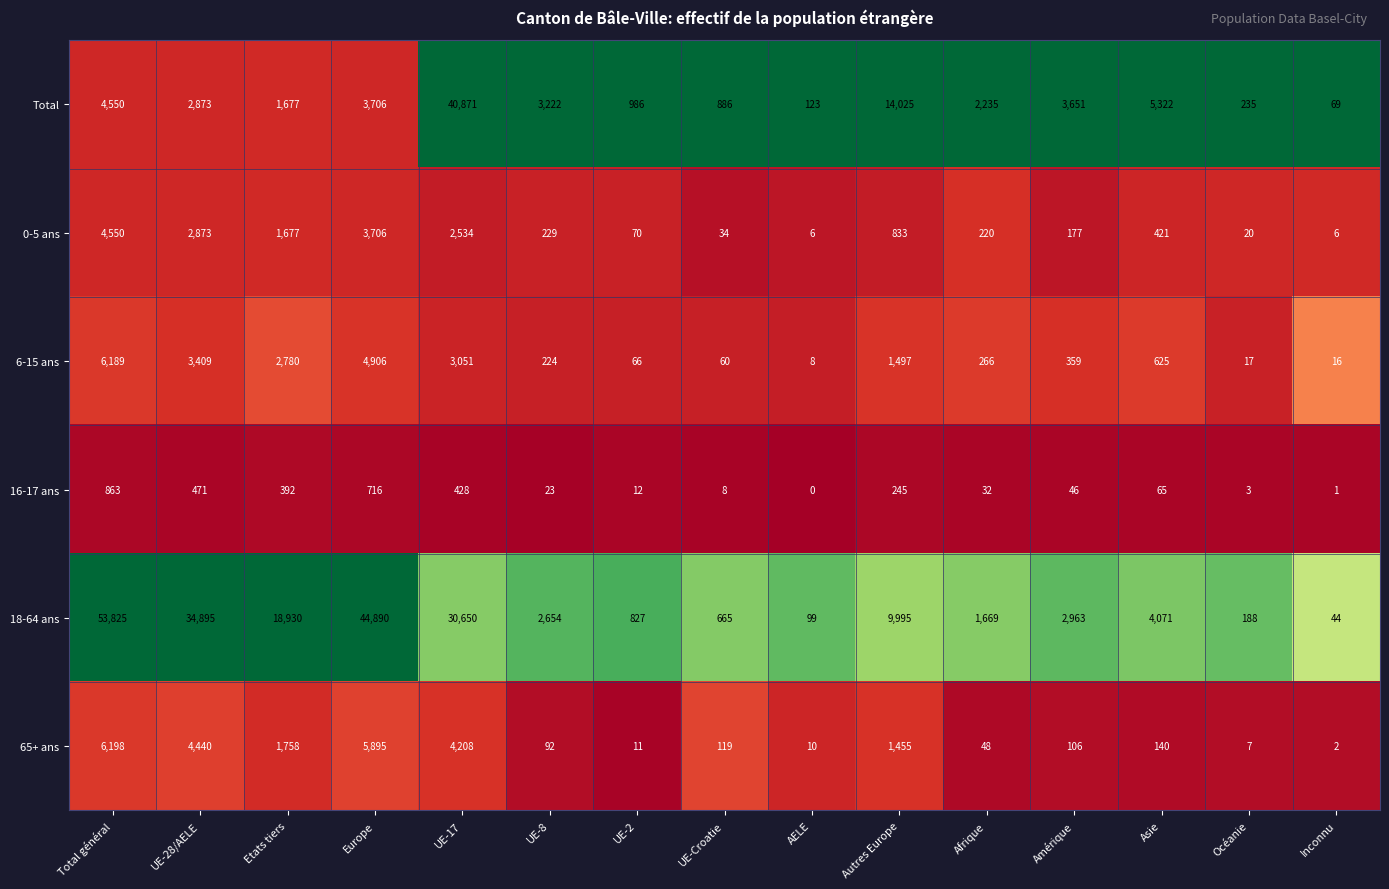

What is the difference between the second highest and minimum values in the 65+ ans series?

5893